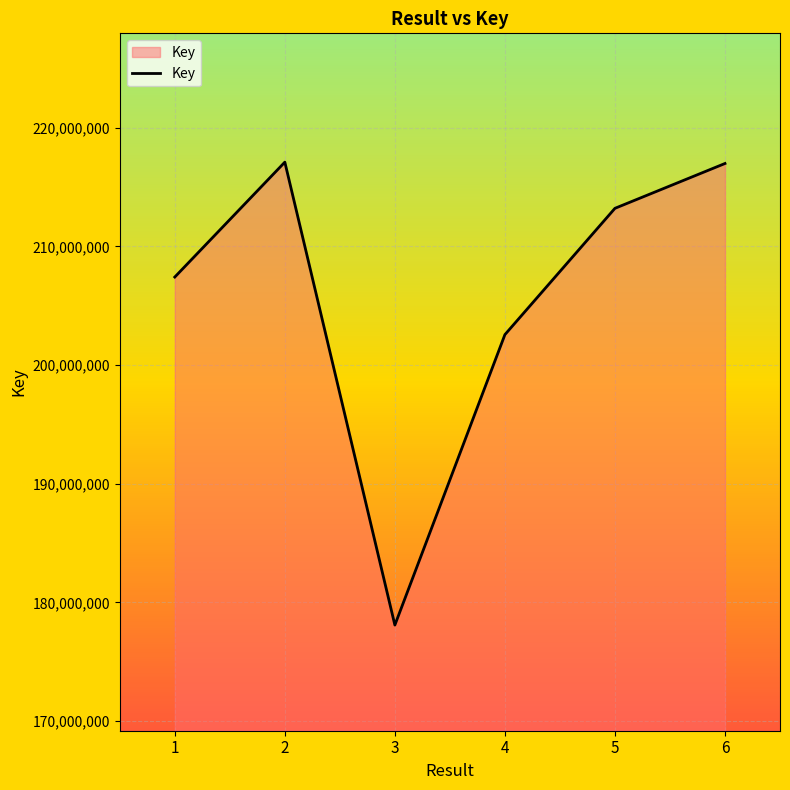

The chart shows a value of 134310285 at 6. True or false?

False